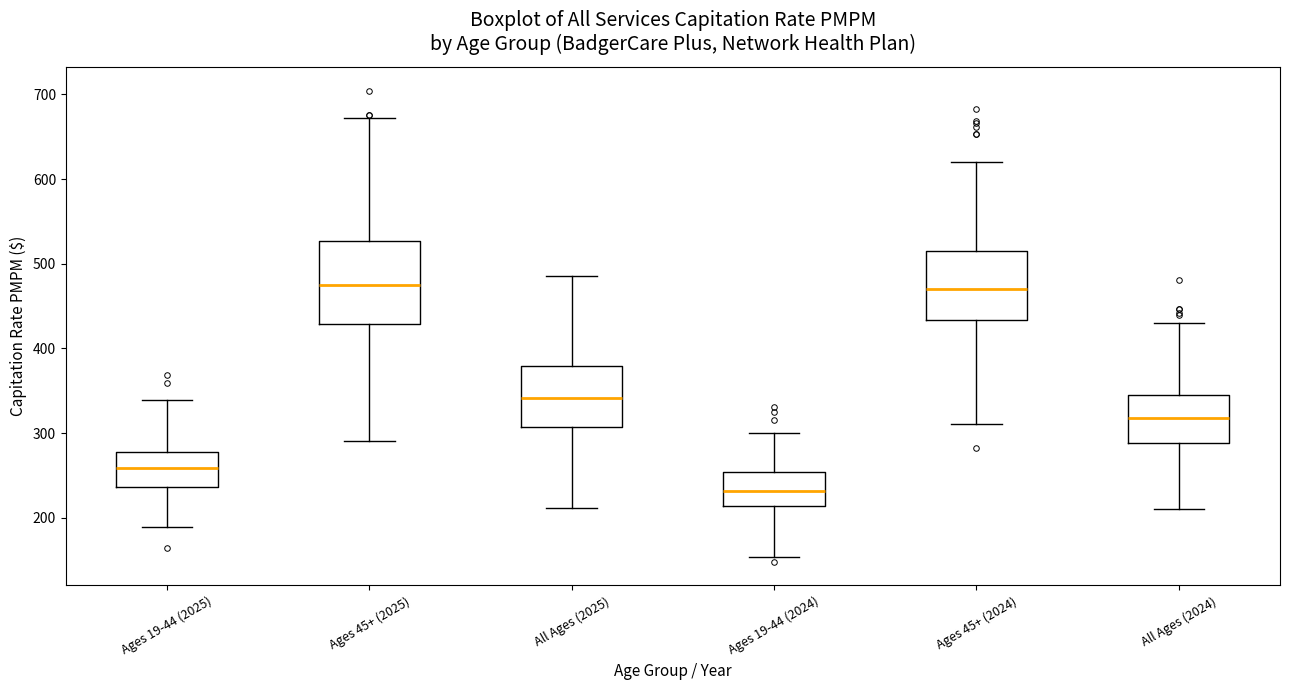

Reading left to right, read every box against the y-axis: the position of its median line, the range the box covers, and the ends of its whiskers. The values are not printed on the chart, so give them approximately, as read against the axis.

Ages 19-44 (2025): median 260, box 240 to 280, whiskers 190 to 340
Ages 45+ (2025): median 480, box 430 to 530, whiskers 290 to 670
All Ages (2025): median 340, box 310 to 380, whiskers 210 to 490
Ages 19-44 (2024): median 230, box 210 to 250, whiskers 150 to 300
Ages 45+ (2024): median 470, box 430 to 520, whiskers 310 to 620
All Ages (2024): median 320, box 290 to 350, whiskers 210 to 430